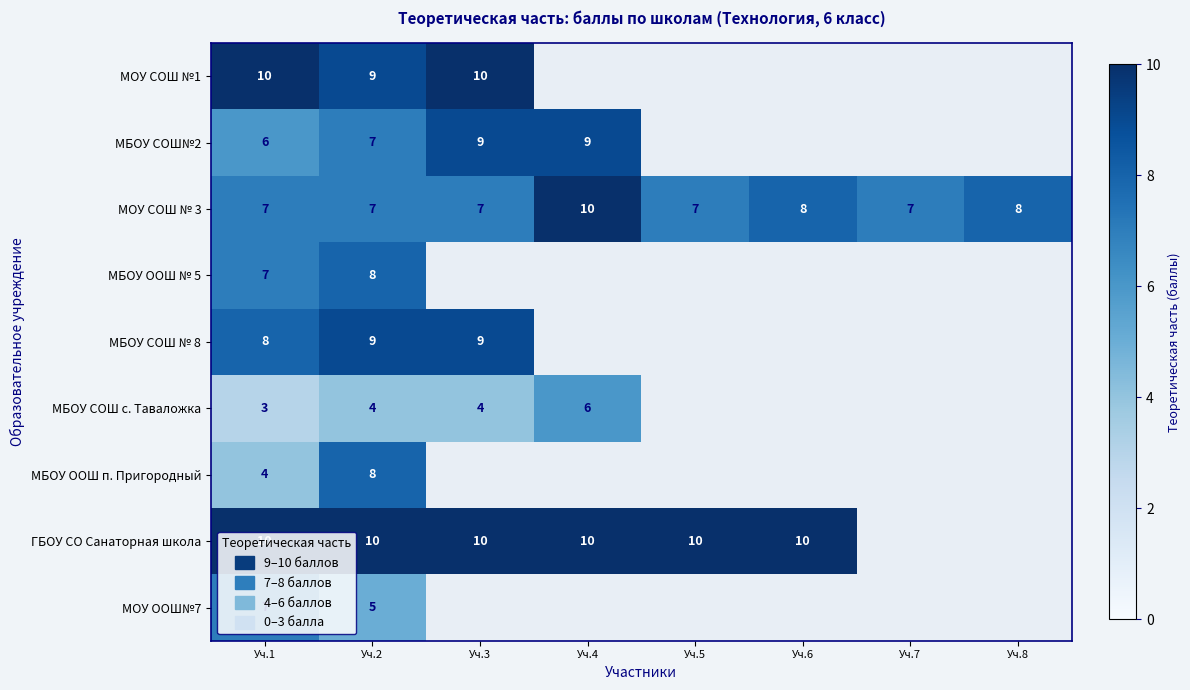

Which category has the highest value across all series?

Уч.1